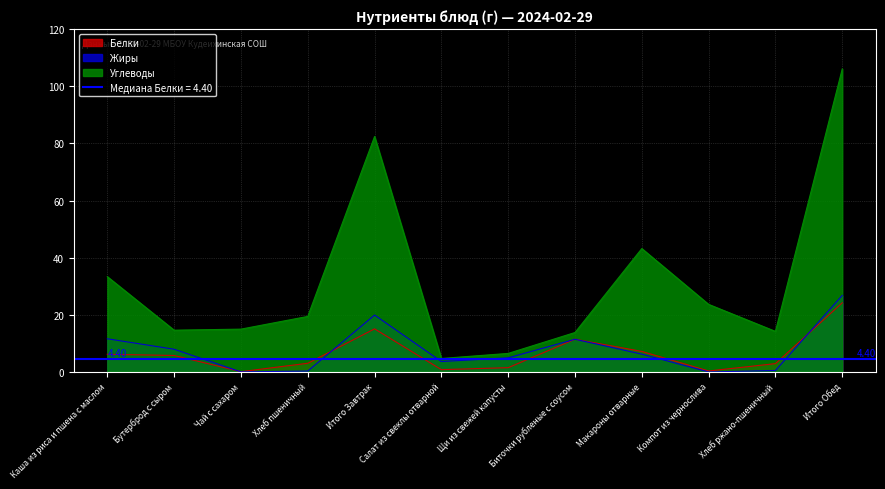

Is the value of Белки at Хлеб ржано-пшеничный greater than the value of Углеводы at Итого Завтрак?

No